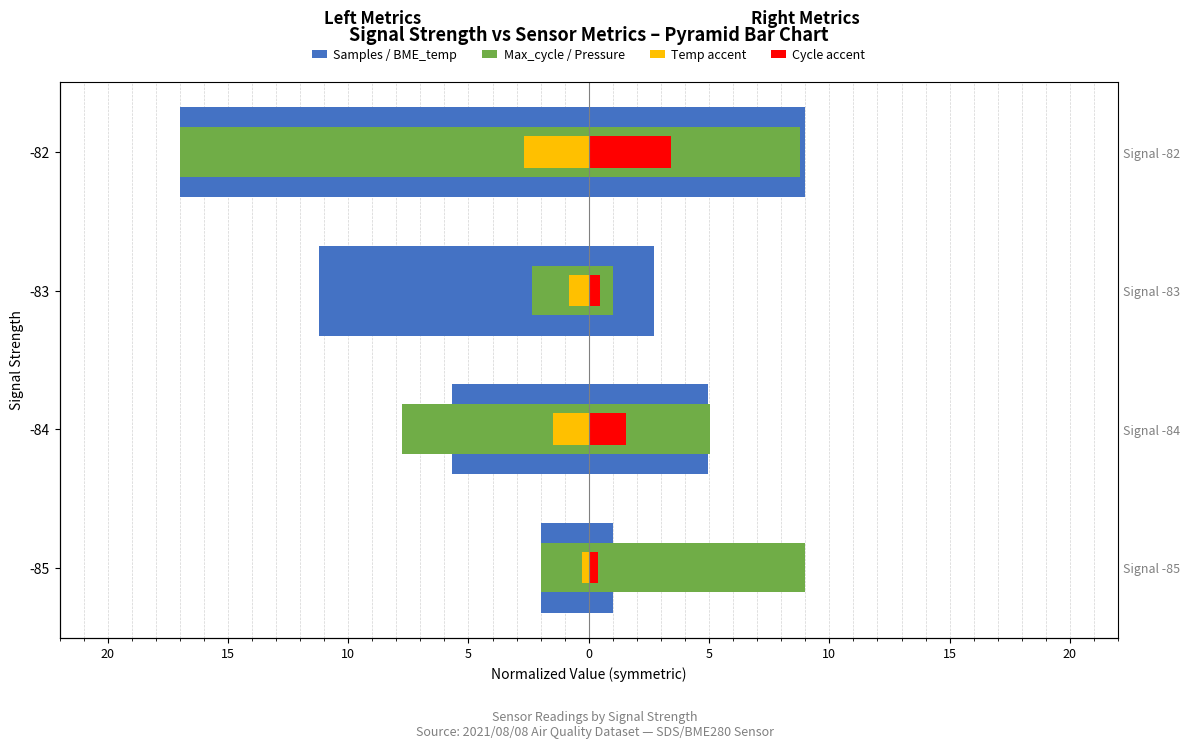

What is the difference between the second highest and minimum values in the Max cycle (norm.) series?

14.6